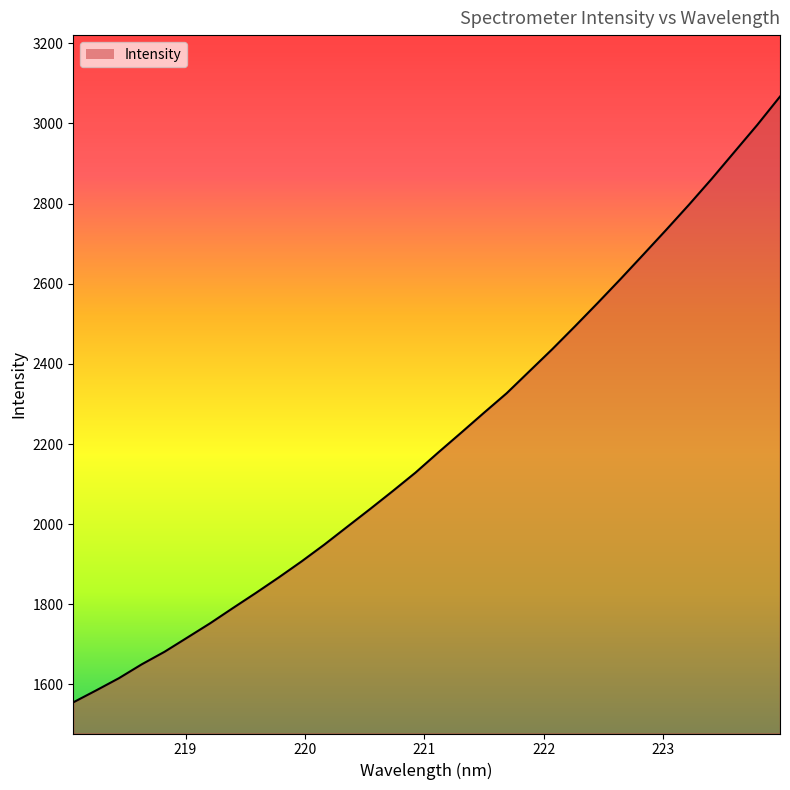

What is the greatest value displayed?

3067.0